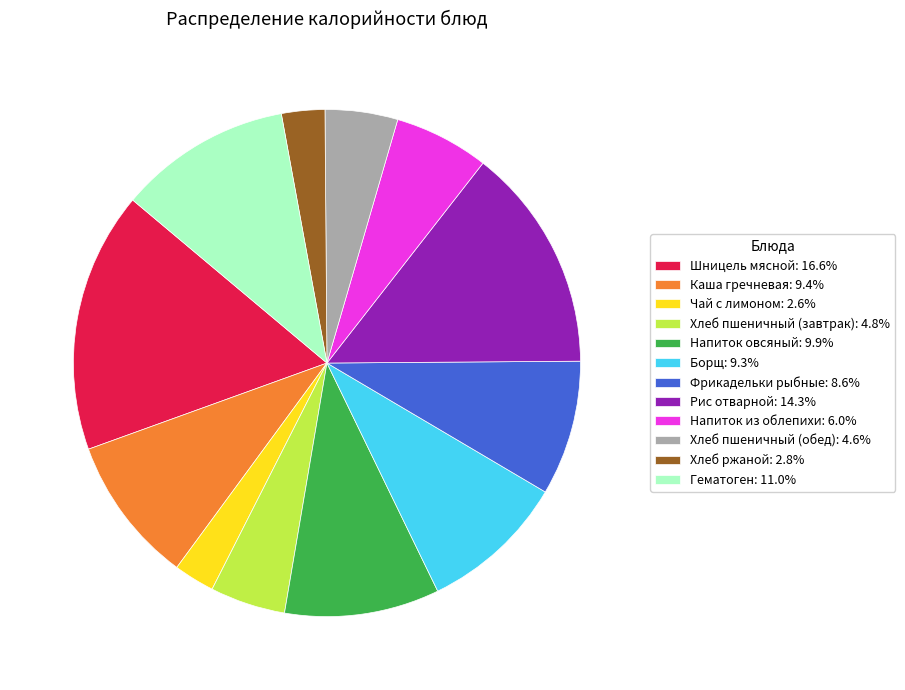

What is the ratio of the value at Каша гречневая: 9.4% to the value at Хлеб пшеничный (завтрак): 4.8%?

2.0